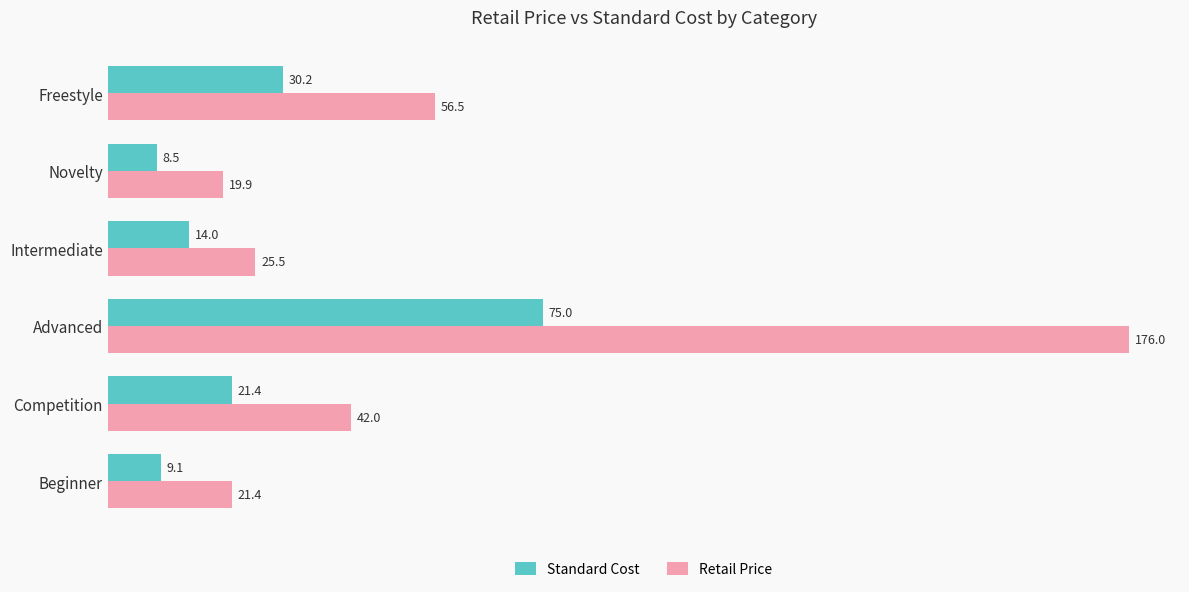

Which series has the widest spread of values?

Retail Price